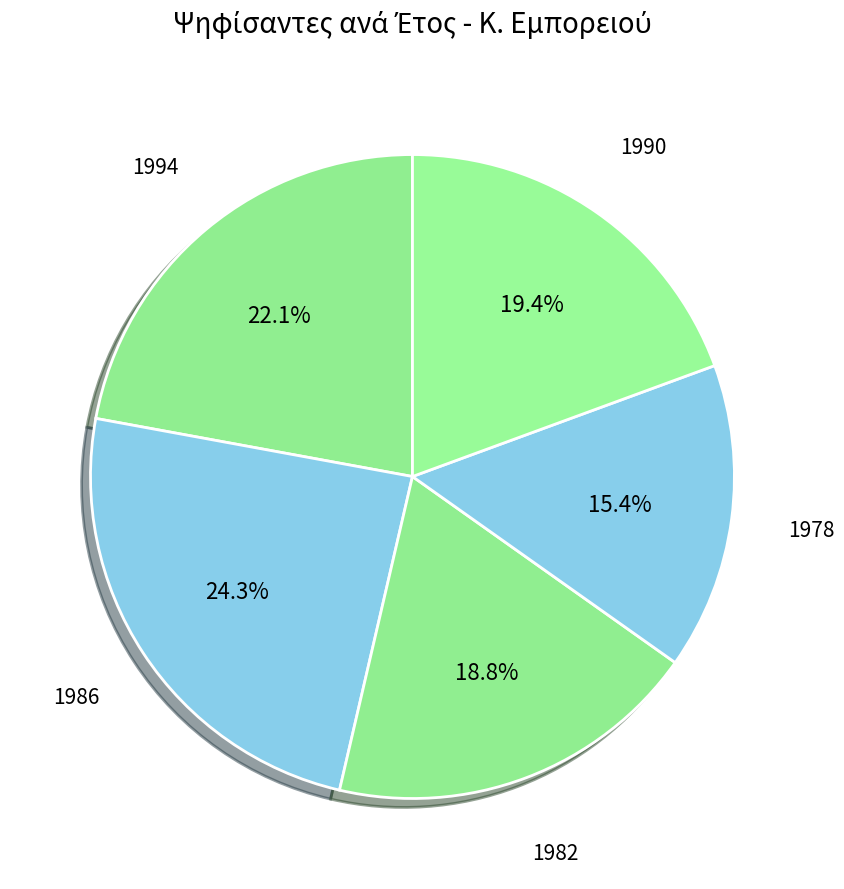

Which slice is the largest?

1986